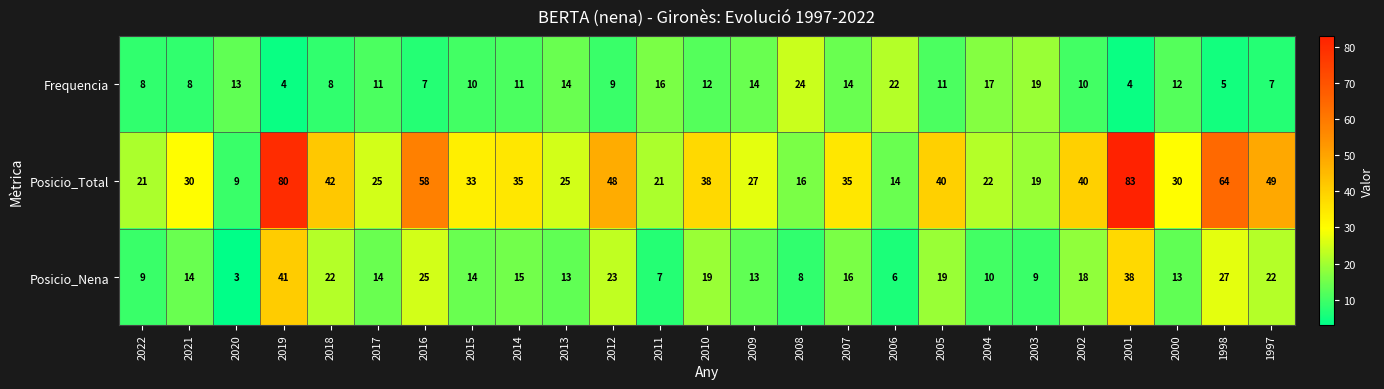

List the series in order of their peak value, highest first.

Posicio_Total, Posicio_Nena, Frequencia